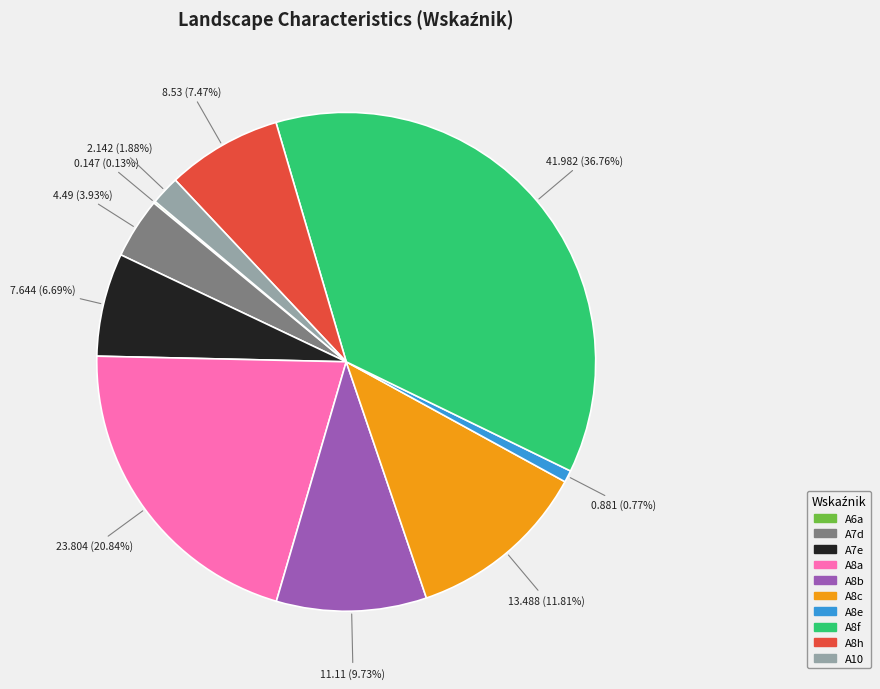

To the nearest percent, what is the average slice percentage?

10%